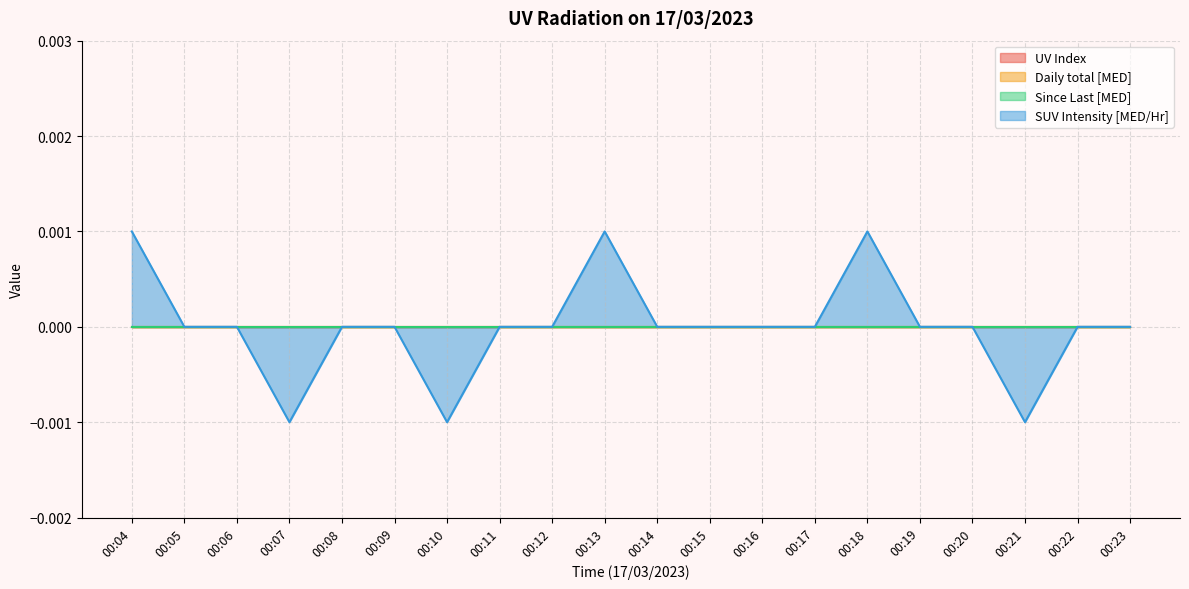

At which category does the chart reach its minimum across all series?

00:07